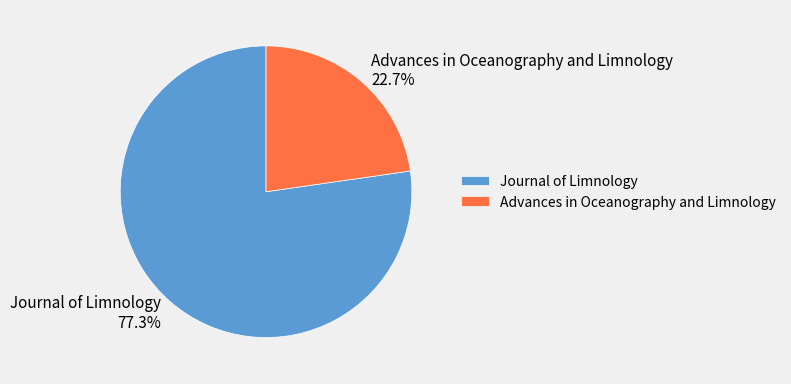

The Advances in Oceanography and Limnology slice represents 23% of the pie. True or false?

True